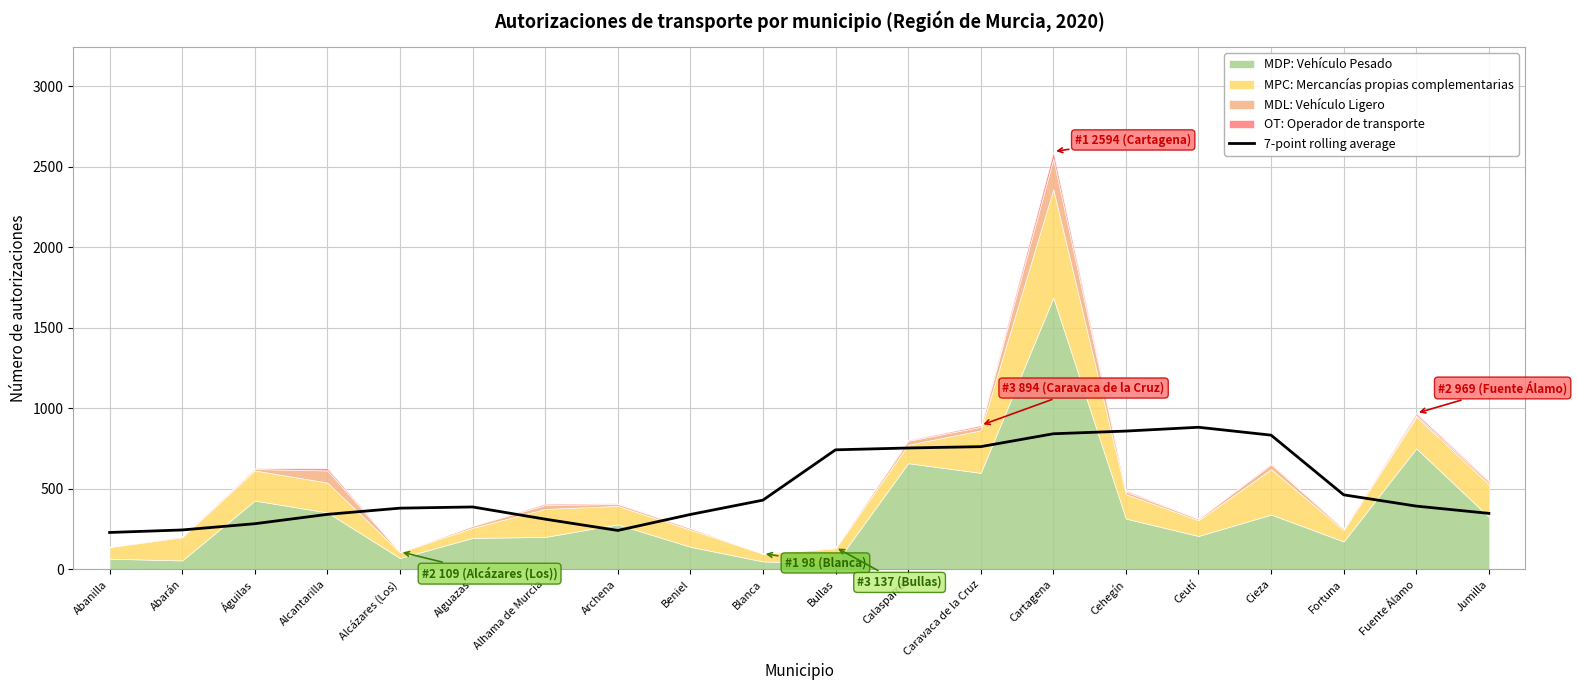

How many lines are shown in the chart?

1